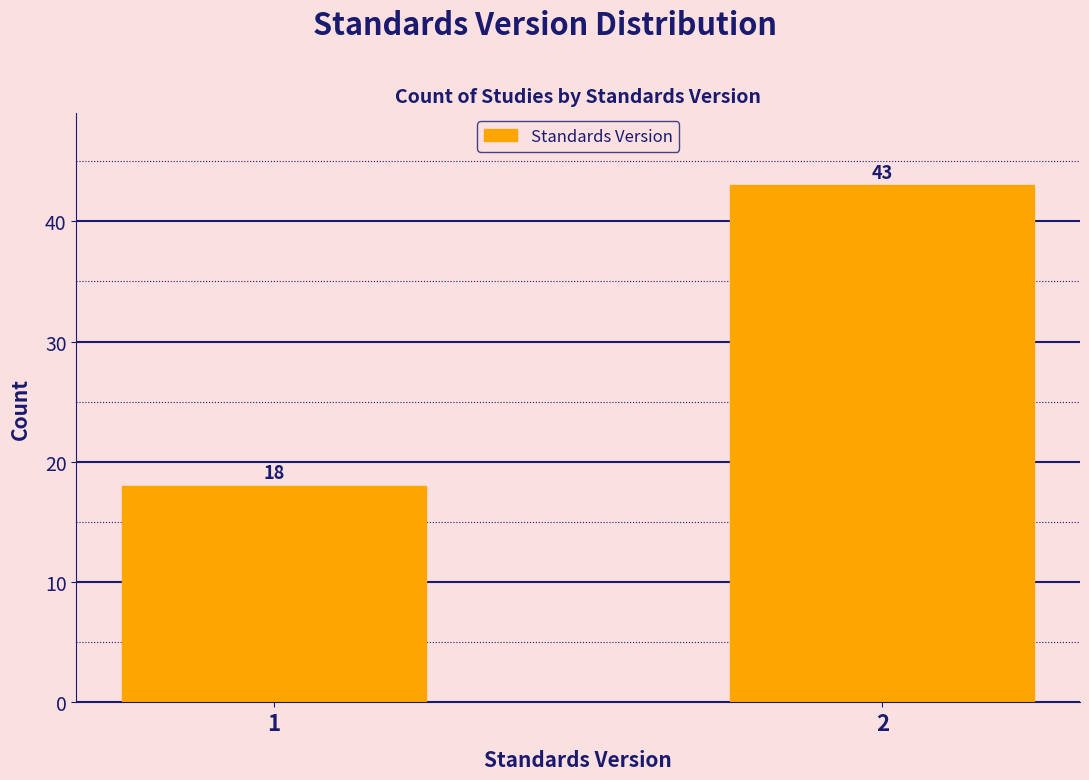

Reading left to right, transcribe all the data shown in this chart.

1=18	2=43